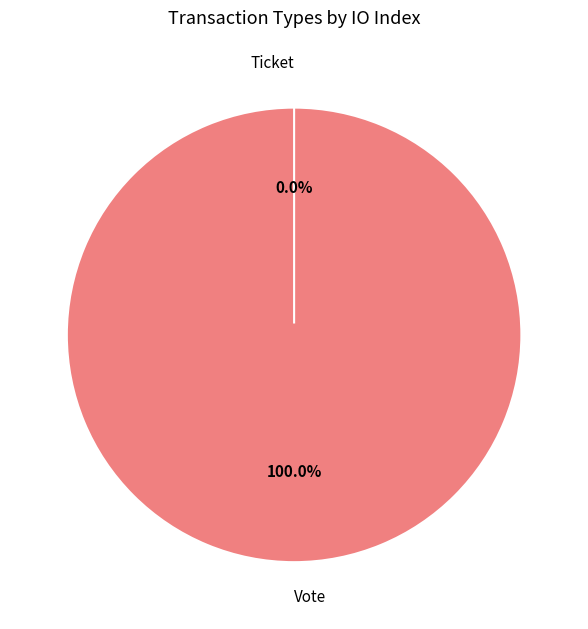

Is it true that Ticket is 1% of the pie?

False